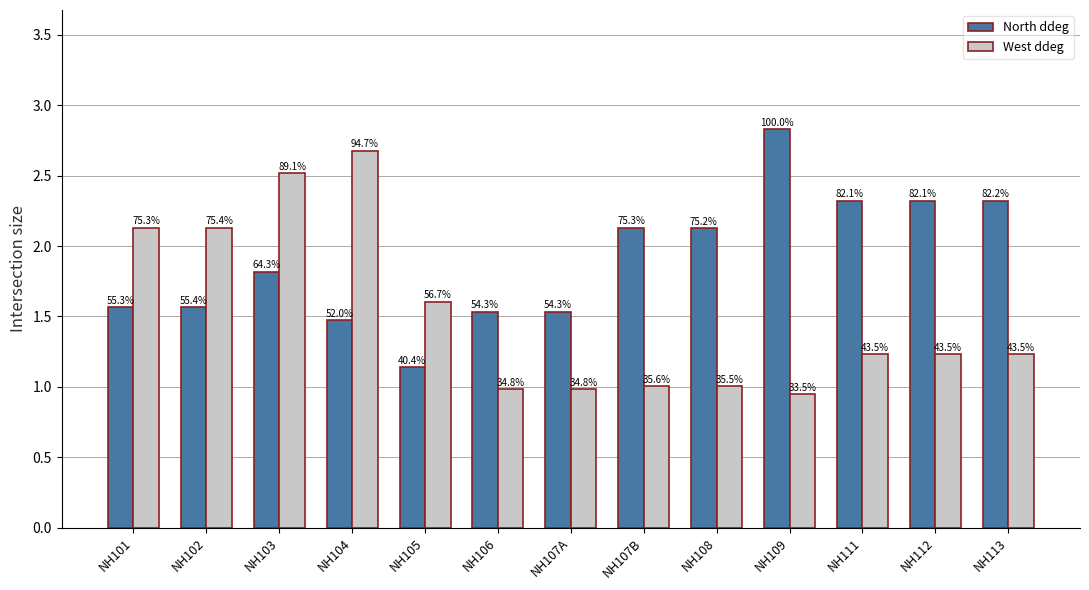

What is the sum of the West ddeg values at NH113 and NH106?

2.2